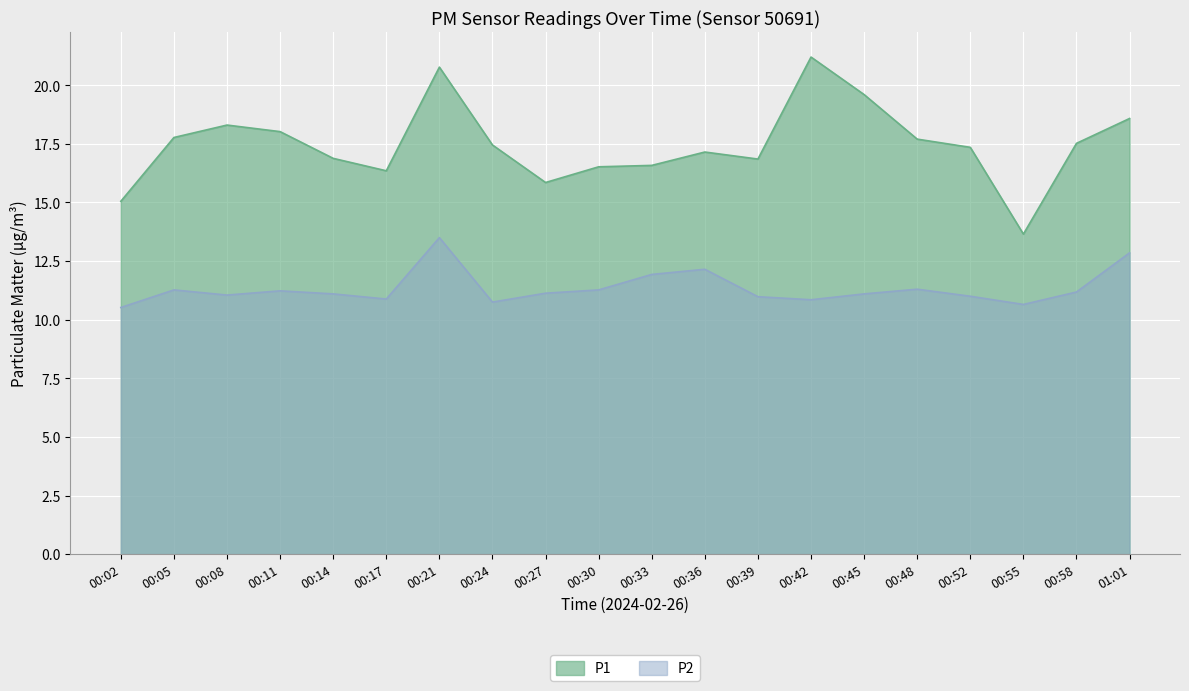

What is the difference between the maximum and minimum values in the P2 series?

3.0